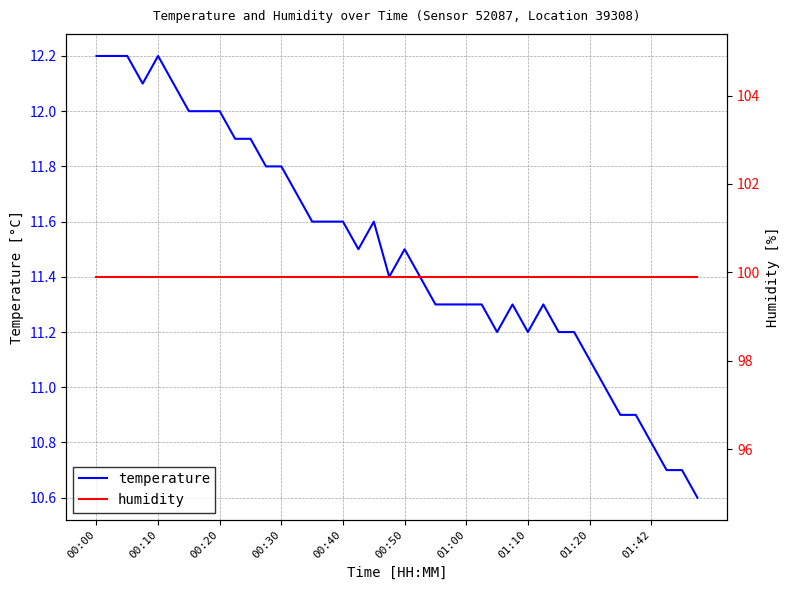

The value of temperature at 11 is 11.8. True or false?

True